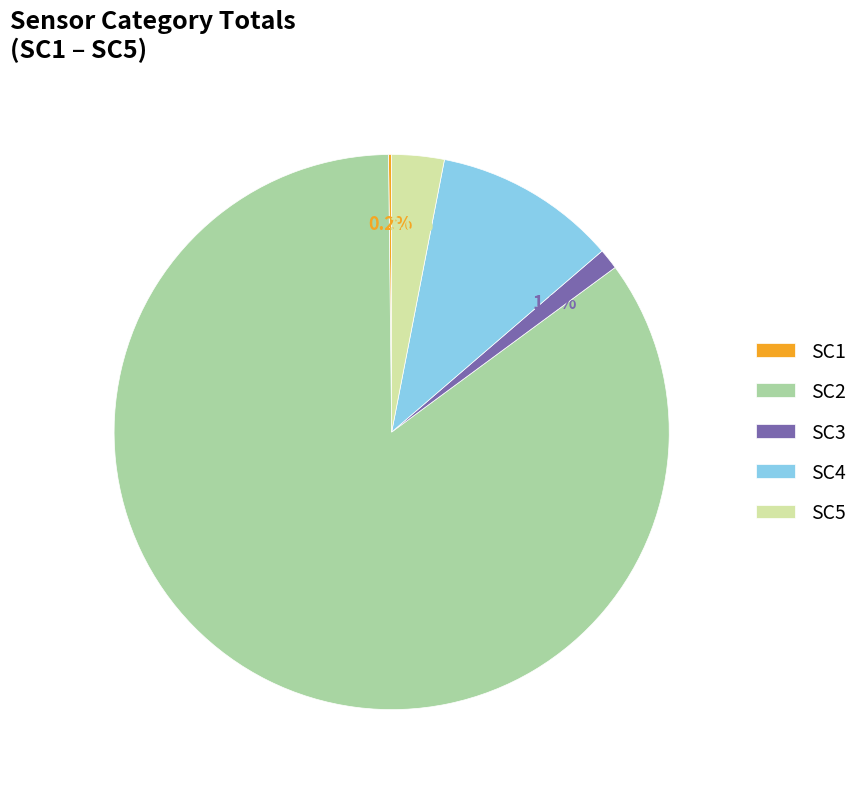

Do SC4 and SC3 together represent more than half of the pie?

No